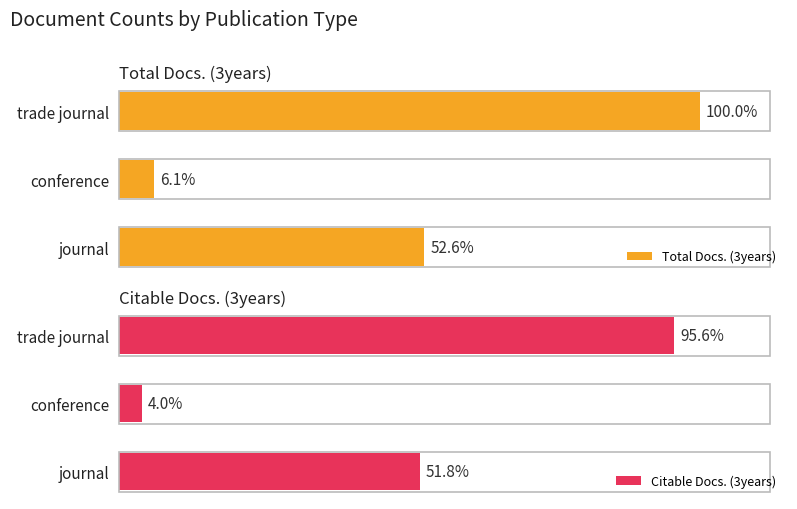

Is it true that Citable Docs. (3years) equals 25 at conference?

False